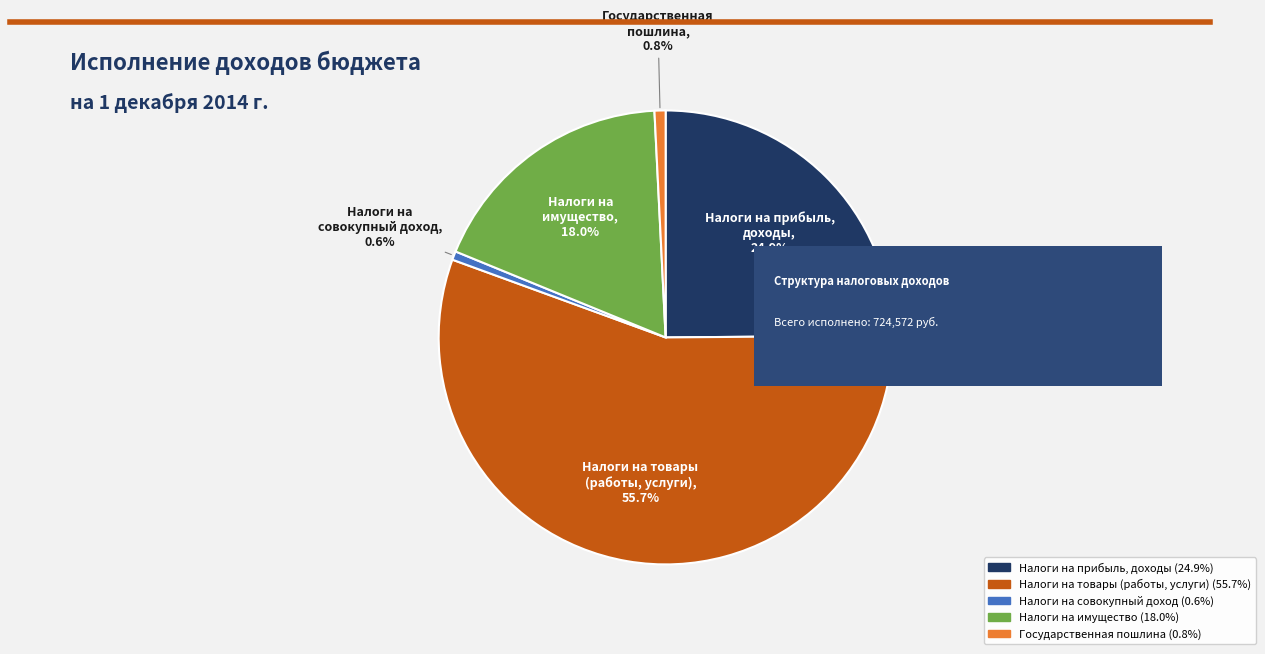

What is the ratio of the value at Налоги на прибыль, доходы to the value at Налоги на товары (работы, услуги)?

0.4